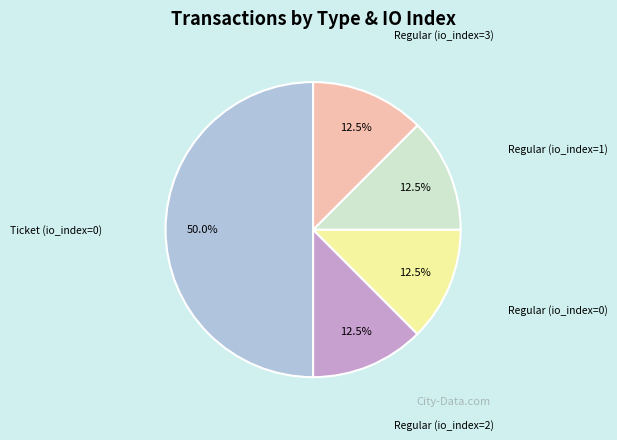

What is the total percentage of Regular (io_index=2) and Regular (io_index=3)?

25.0%